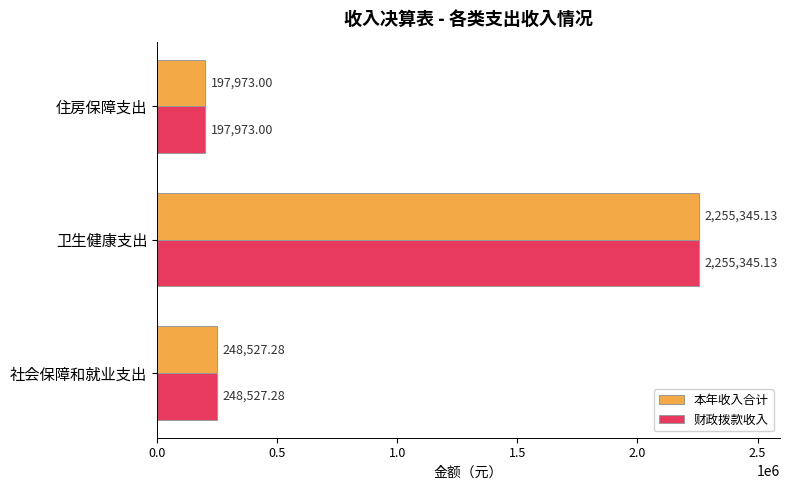

List the labels in order of 本年收入合计 value, smallest first.

住房保障支出, 社会保障和就业支出, 卫生健康支出